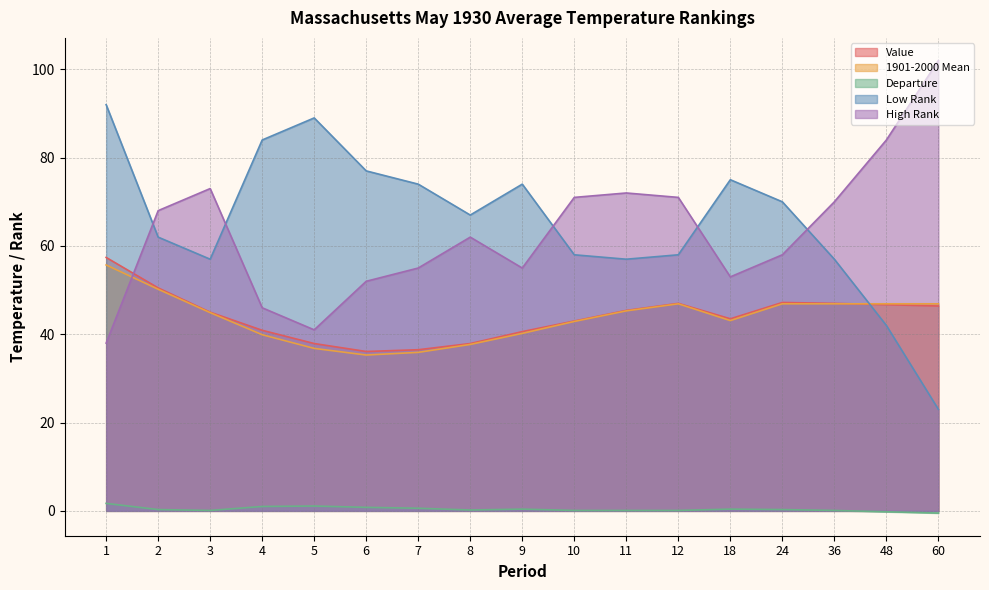

Is the value of High Rank at 9 greater than the value of 1901-2000 Mean at 48?

Yes